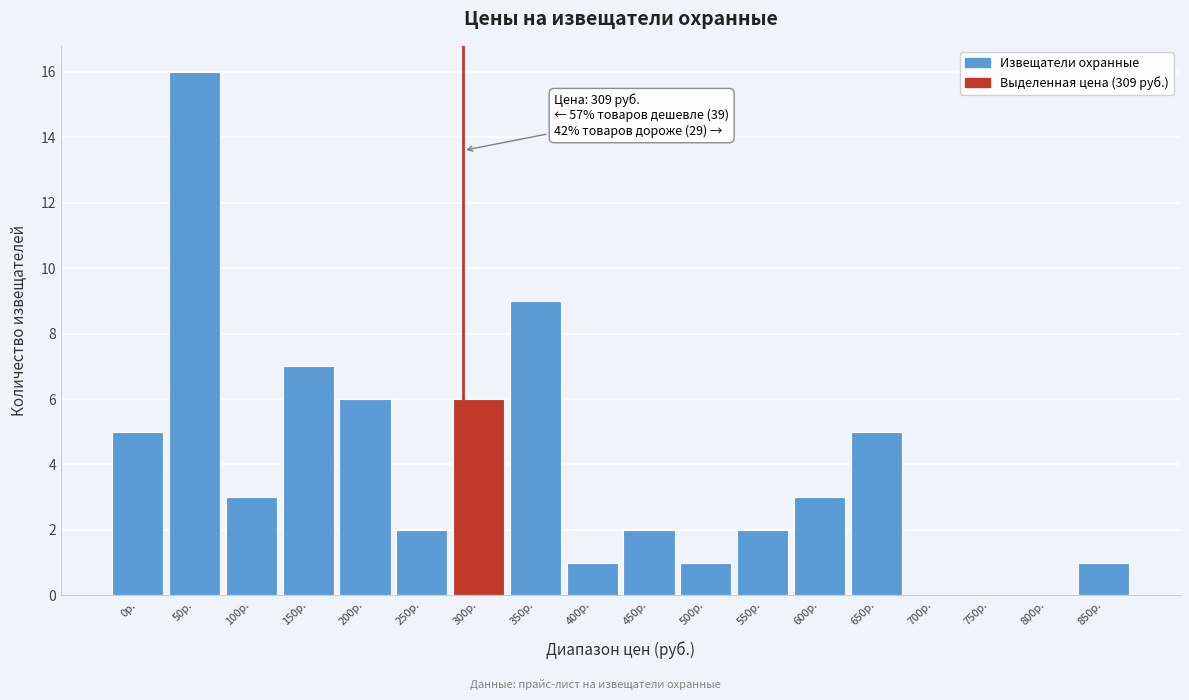

Reading left to right, list all the values displayed in this chart.

0р.=5	50р.=16	100р.=3	150р.=7	200р.=6	250р.=2	300р.=6	350р.=9	400р.=1	450р.=2	500р.=1	550р.=2	600р.=3	650р.=5	700р.=0	750р.=0	800р.=0	850р.=1